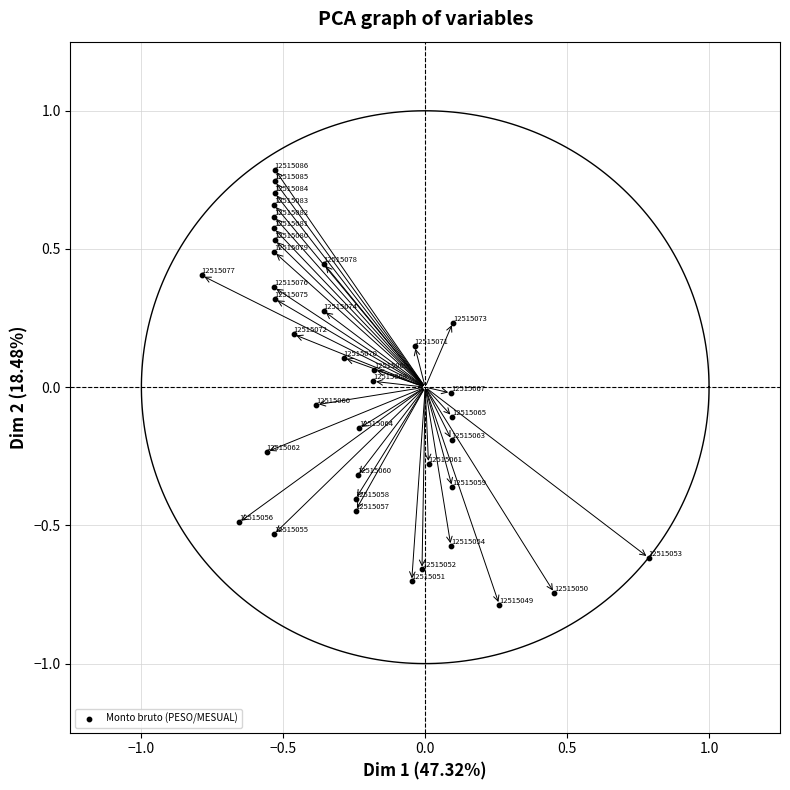

What is the range of X values (max minus min)?

1.6